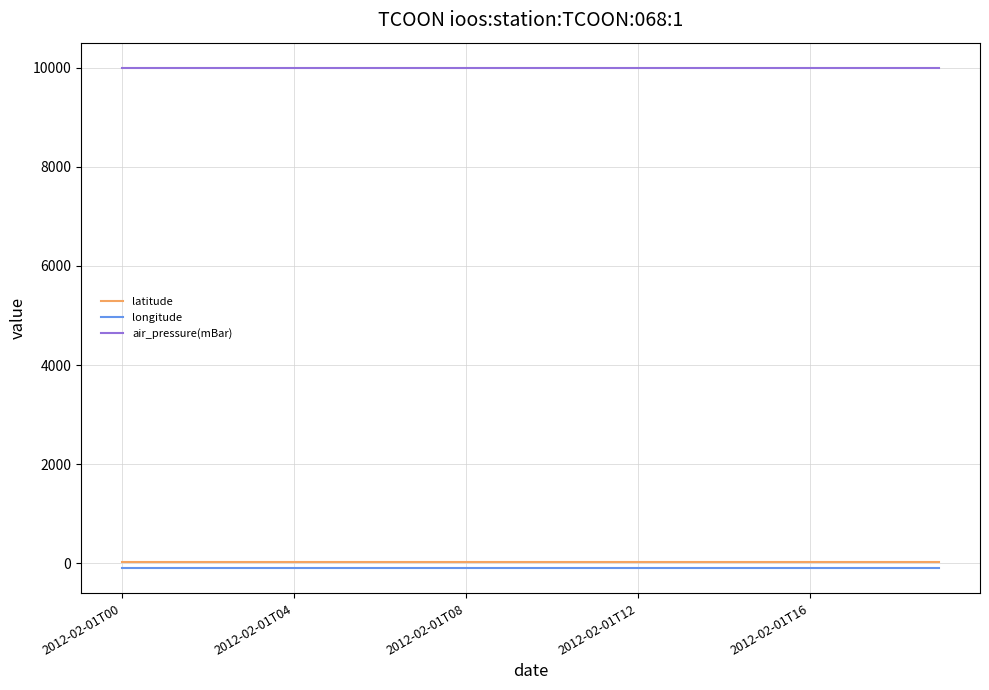

True or false: latitude and longitude intersect in this chart.

False